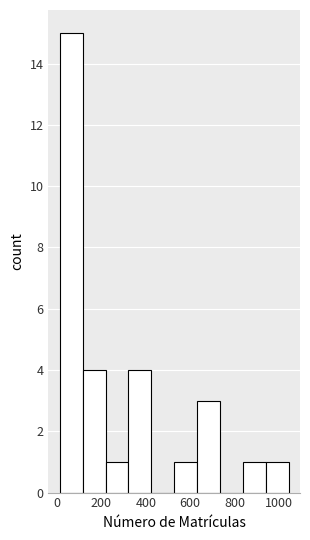

How tall is the bar that spans 940 to 1040 on the x-axis? Neither the bar edges nor the heights are printed on the chart, so give them approximately, as read against the axes.

1